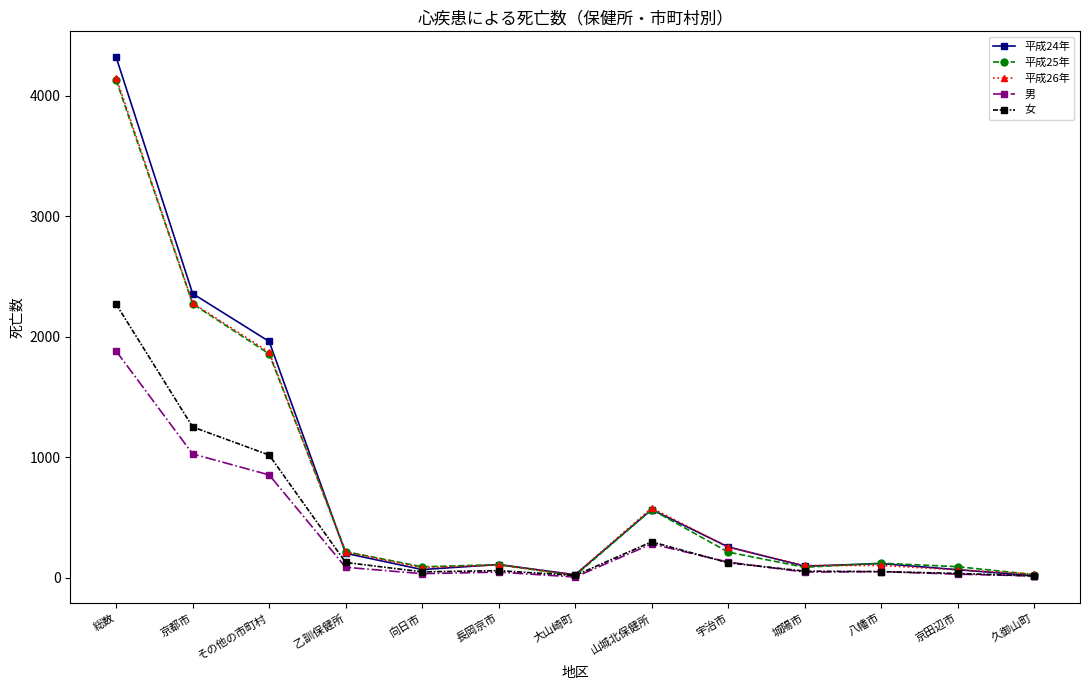

What is the difference between the highest and lowest values at 山城北保健所?

298